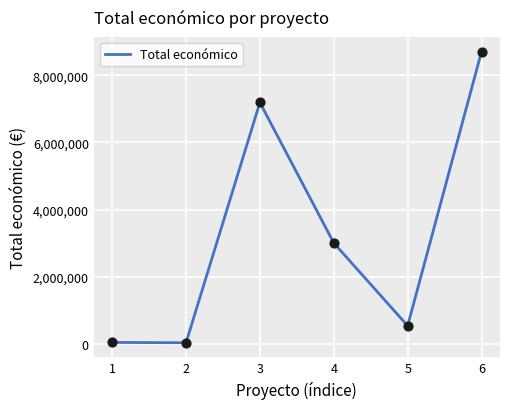

Between 1 and 4, which is larger?

4